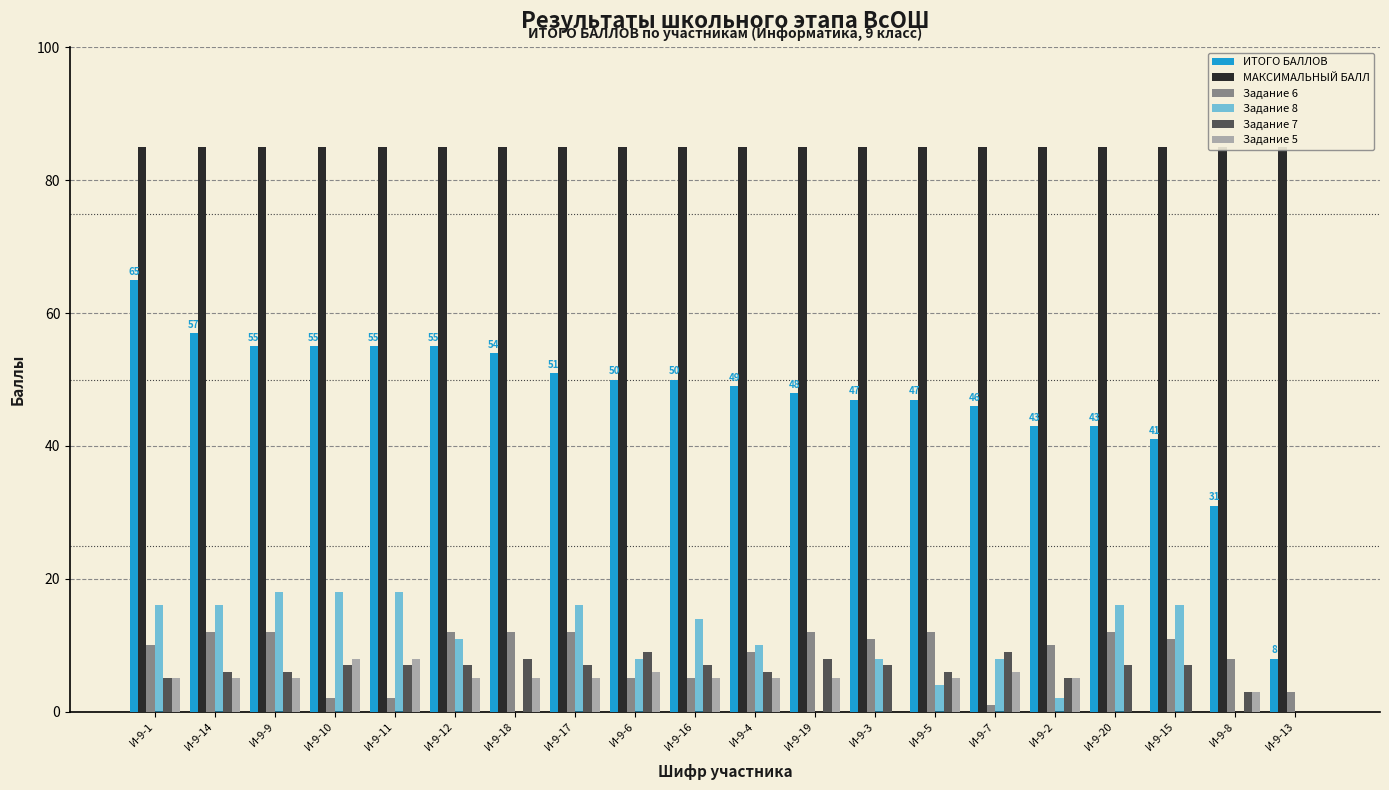

Which series has the widest spread of values?

ИТОГО БАЛЛОВ